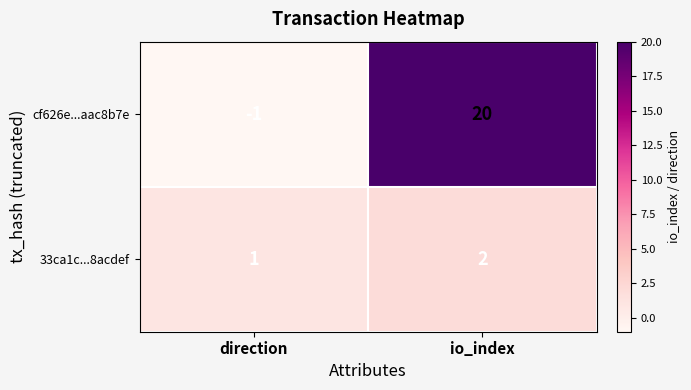

Reading left to right, list all the values displayed in this chart.

cf626e...aac8b7e: -1	20
33ca1c...8acdef: 1	2